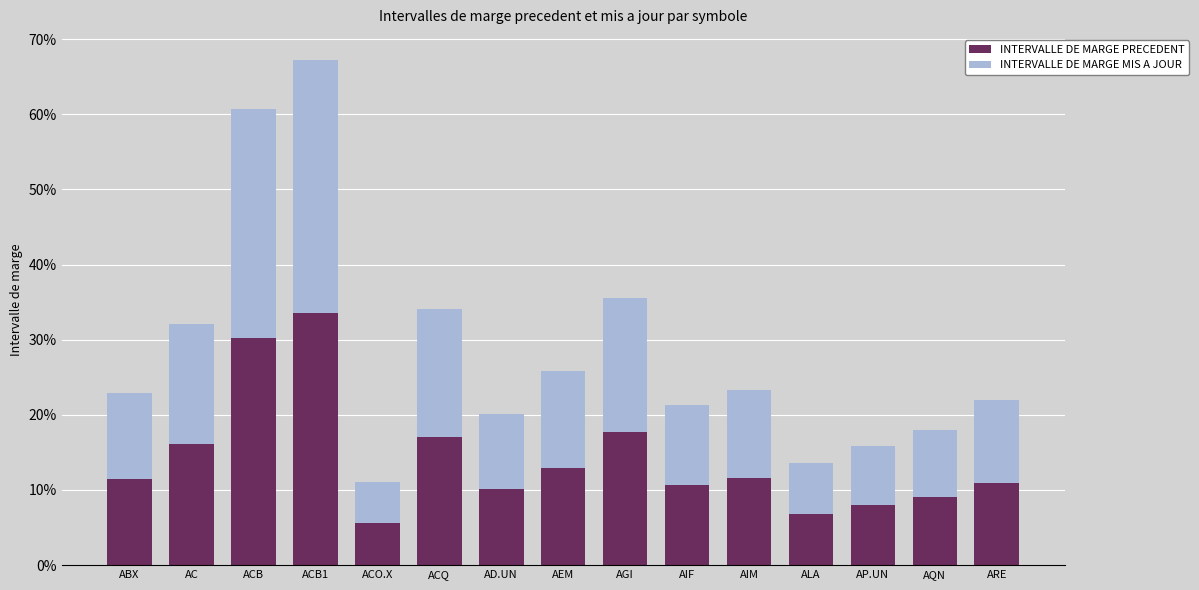

List the labels in order of INTERVALLE DE MARGE MIS A JOUR value, smallest first.

ACO.X, ALA, AP.UN, AQN, AD.UN, AIF, ARE, ABX, AIM, AEM, AC, ACQ, AGI, ACB, ACB1